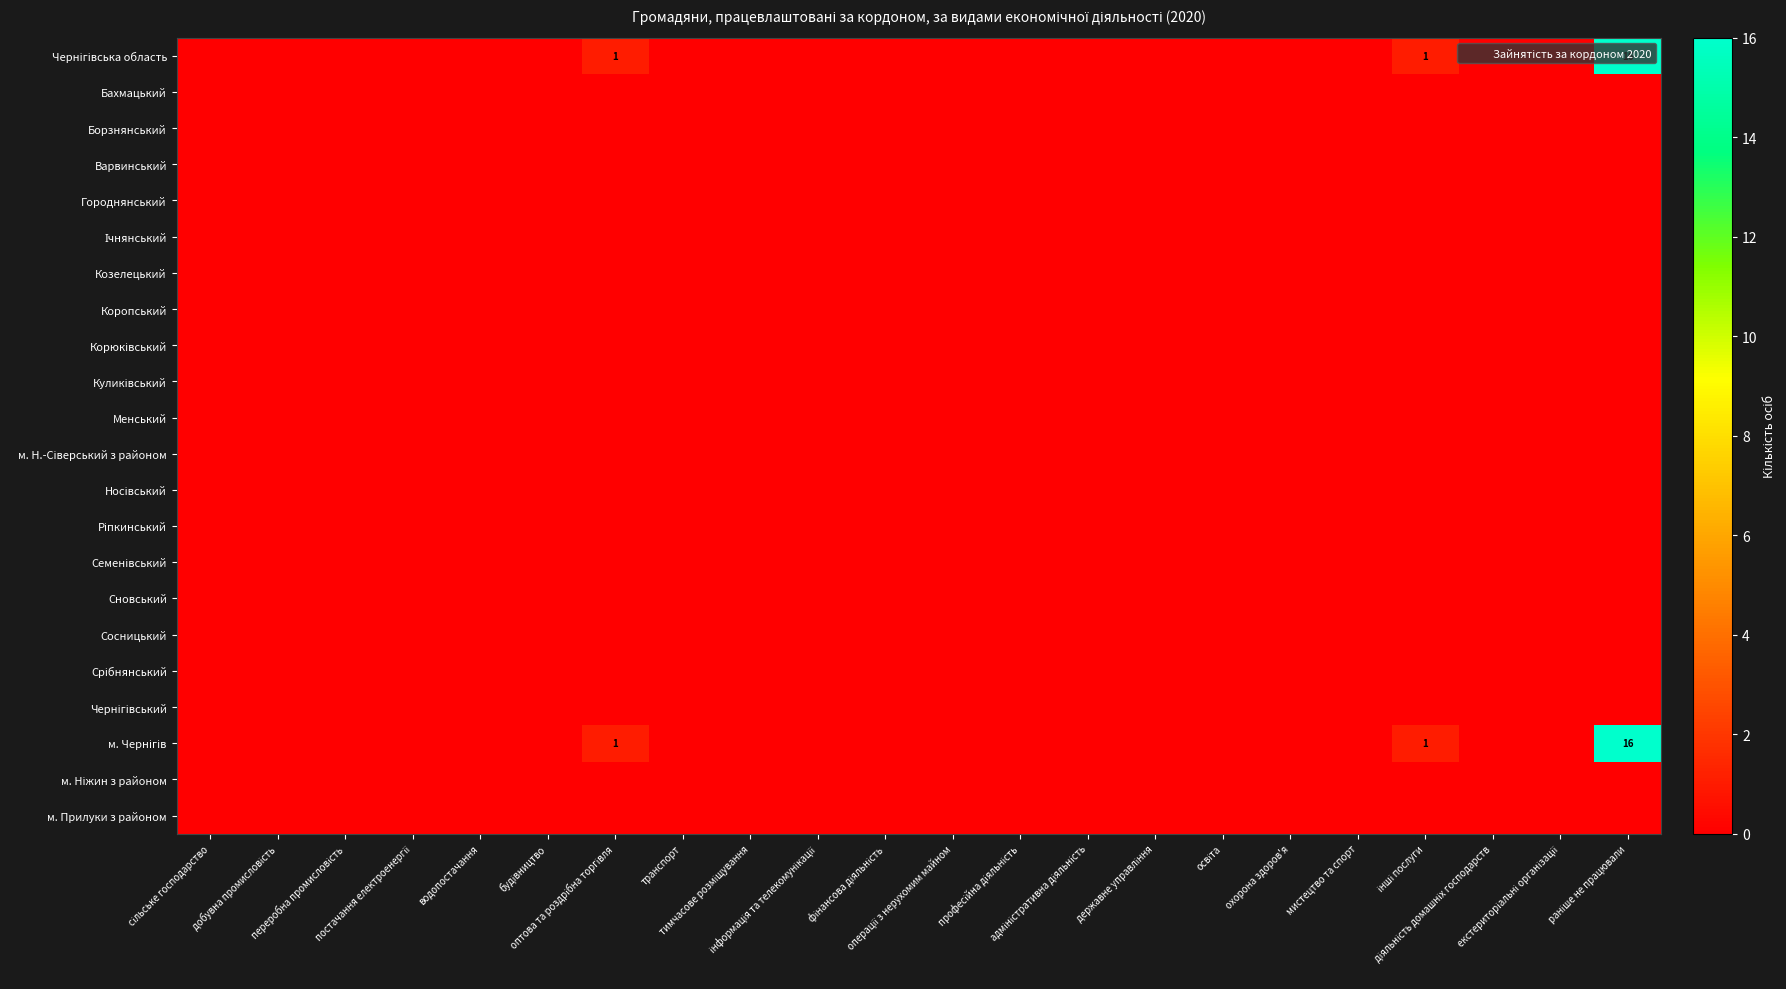

List the series in order of their peak value, highest first.

Чернігівська область, м. Чернігів, Бахмацький, Борзнянський, Варвинський, Городнянський, Ічнянський, Козелецький, Коропський, Корюківський, Куликівський, Менський, м. Н.-Сіверський з районом, Носівський, Ріпкинський, Семенівський, Сновський, Сосницький, Срібнянський, Чернігівський, м. Ніжин з районом, м. Прилуки з районом